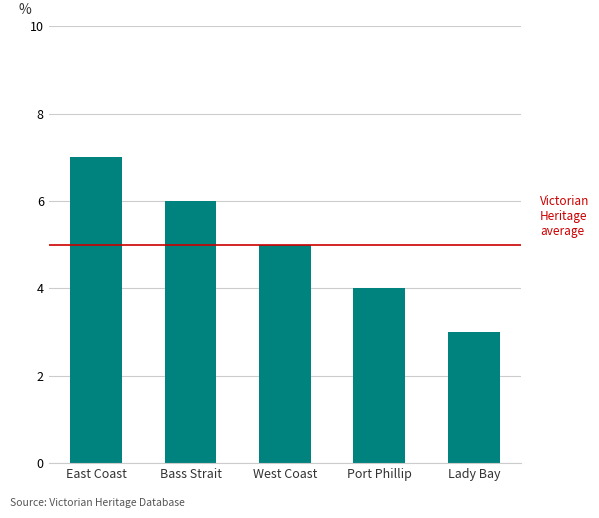

At which category does the chart reach its peak across all series?

East Coast